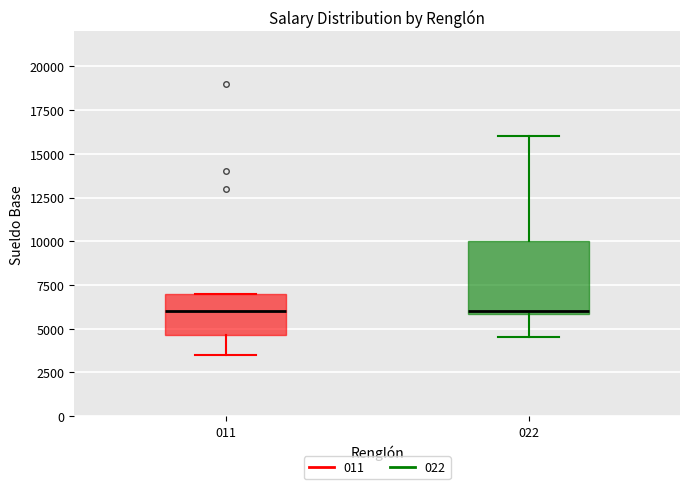

Where does the median line of the box at x = 011 sit on the y-axis? The values are not printed on the chart, so give them approximately, as read against the axis.

6000